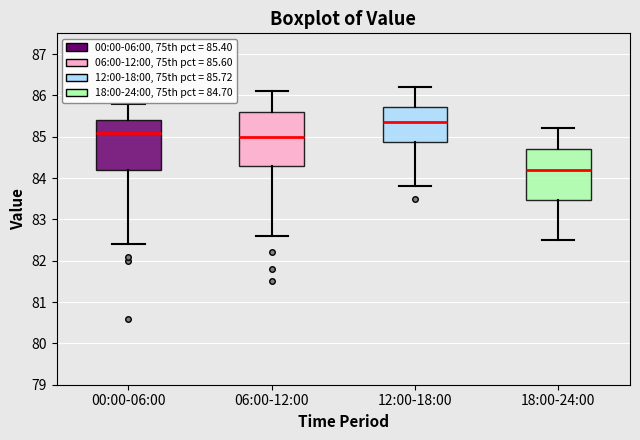

Reading left to right, read every box against the y-axis: the position of its median line, the range the box covers, and the ends of its whiskers. The values are not printed on the chart, so give them approximately, as read against the axis.

00:00-06:00: median 85.1, box 84.2 to 85.4, whiskers 82.4 to 85.8
06:00-12:00: median 85.0, box 84.3 to 85.6, whiskers 82.6 to 86.1
12:00-18:00: median 85.4, box 84.9 to 85.7, whiskers 83.8 to 86.2
18:00-24:00: median 84.2, box 83.5 to 84.7, whiskers 82.5 to 85.2